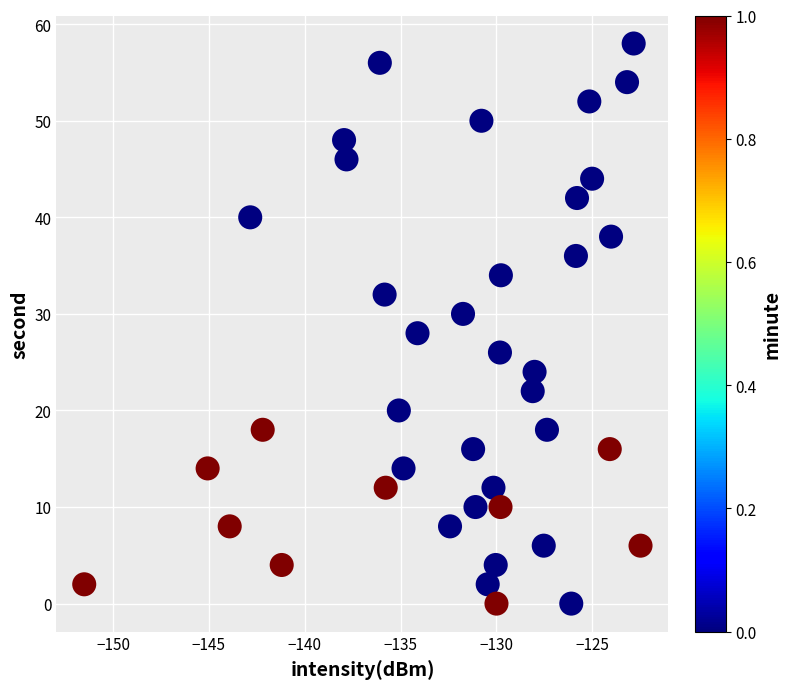

What is the range of Y values (max minus min)?

58